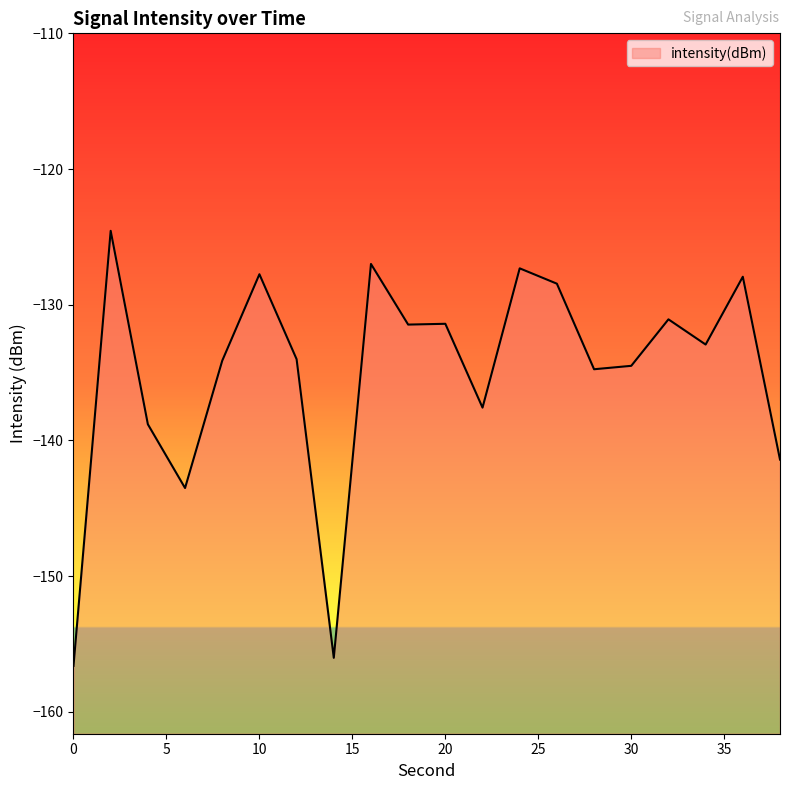

List the labels in order of value, smallest first.

0, 14, 6, 38, 4, 22, 28, 30, 8, 12, 34, 18, 20, 32, 26, 36, 10, 24, 16, 2